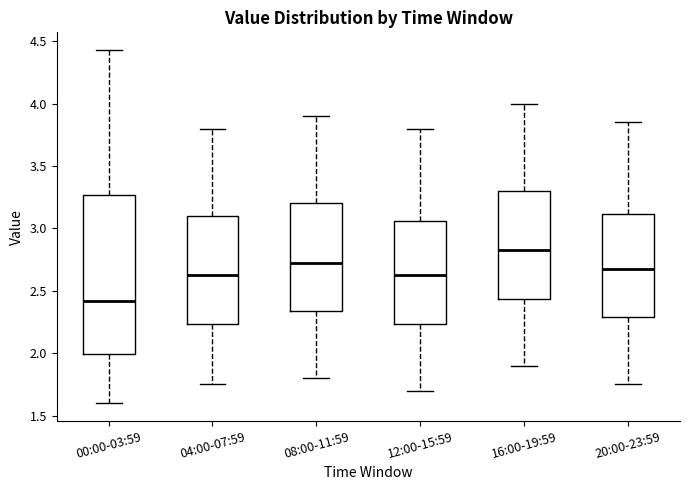

Comparing the boxes themselves (not the whiskers), which one is the tallest?

00:00-03:59